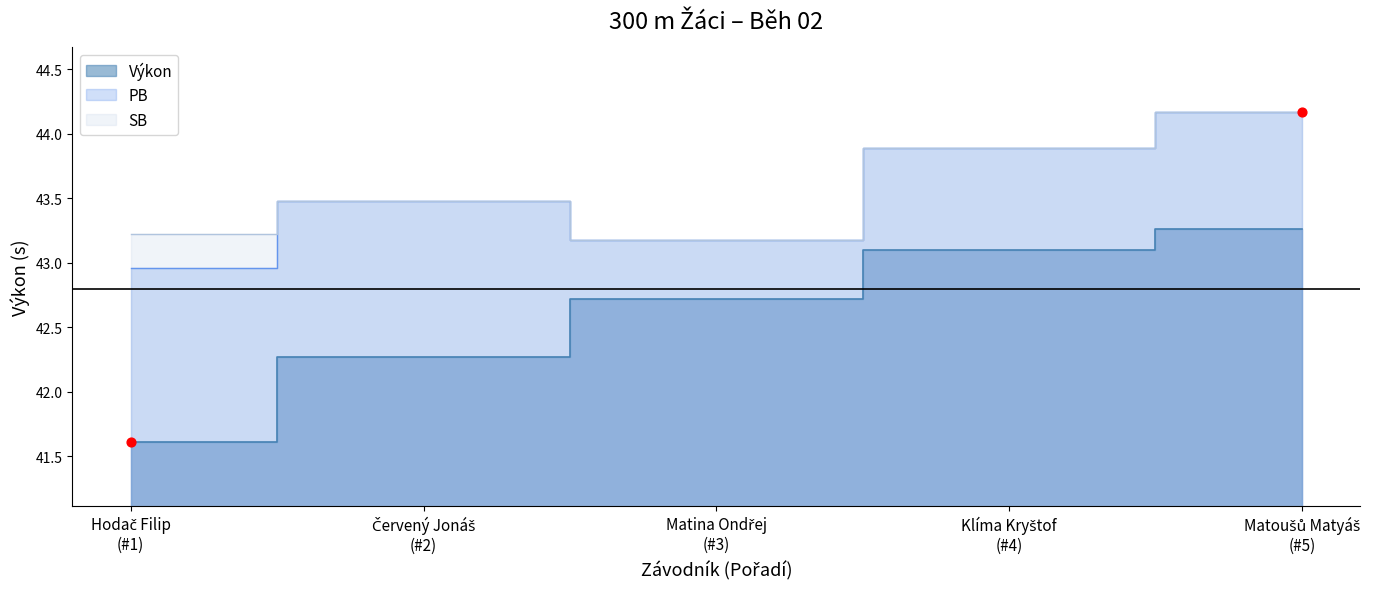

Which series contains the highest Y value?

PB